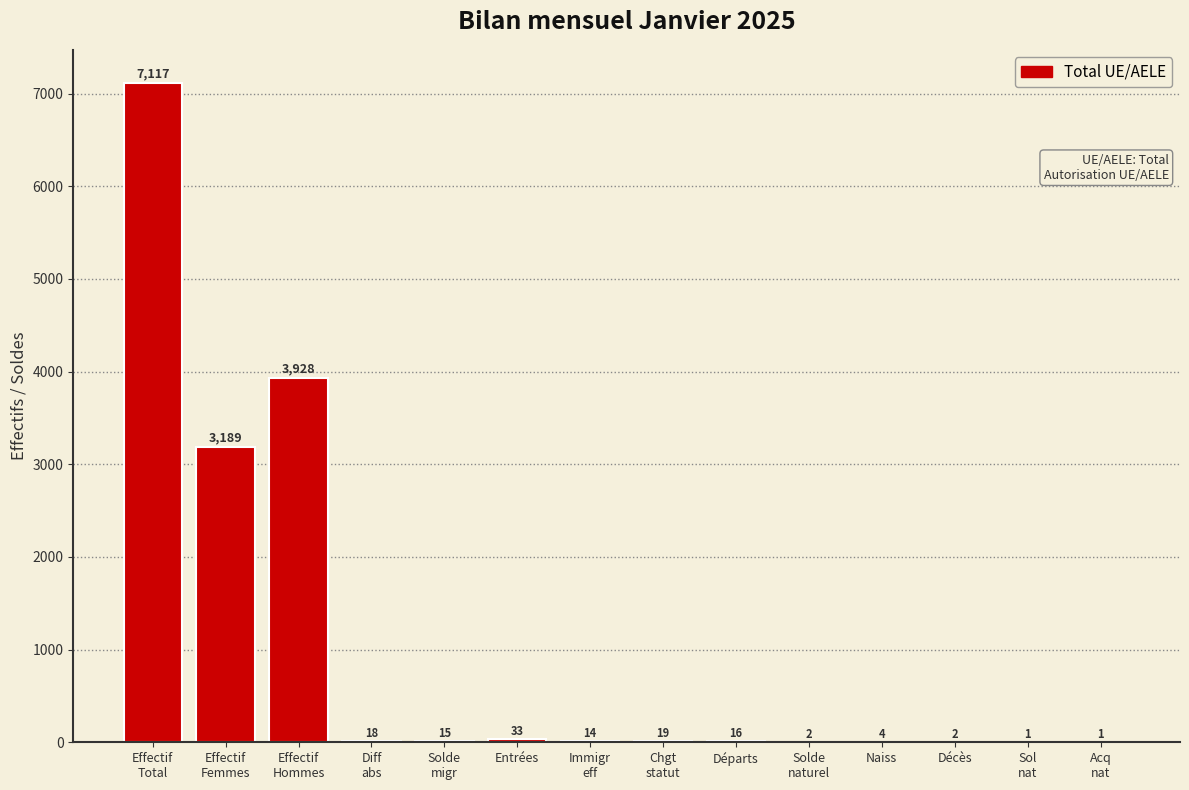

What is the maximum value shown in the chart?

7117